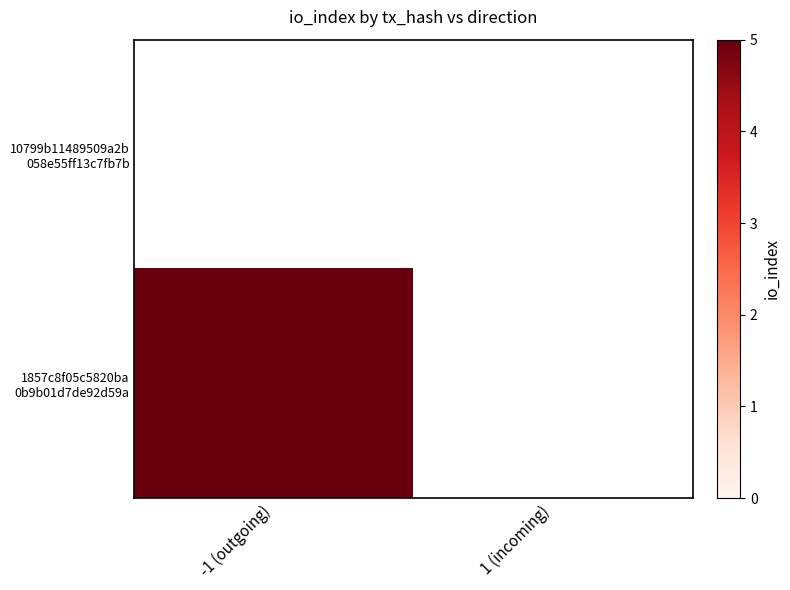

Rank the series by their average value, from highest to lowest.

10799b11489509a2b 058e55ff13c7fb7b, 1857c8f05c5820ba 0b9b01d7de92d59a